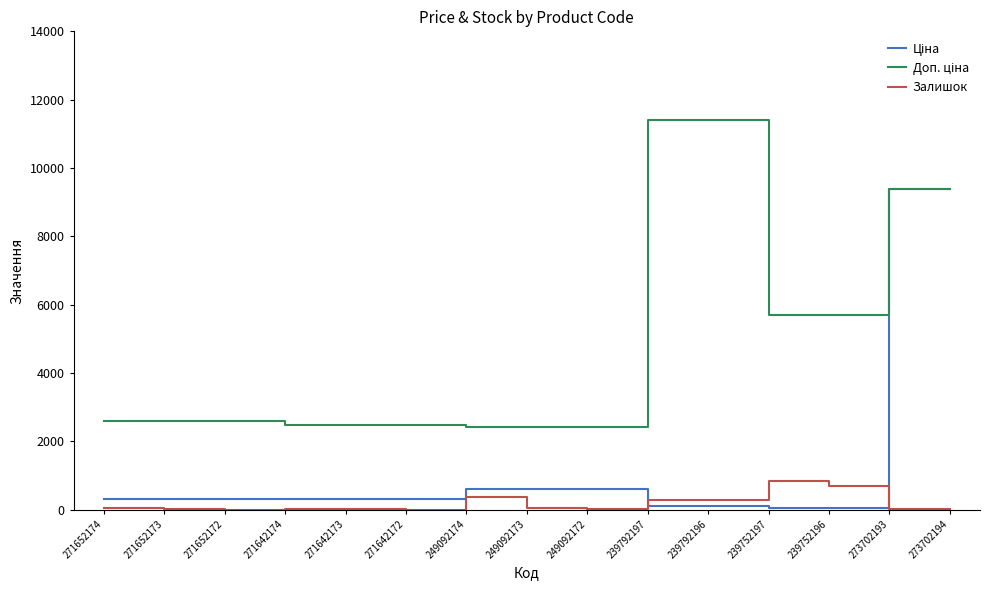

What position from the left is 249092173?

8